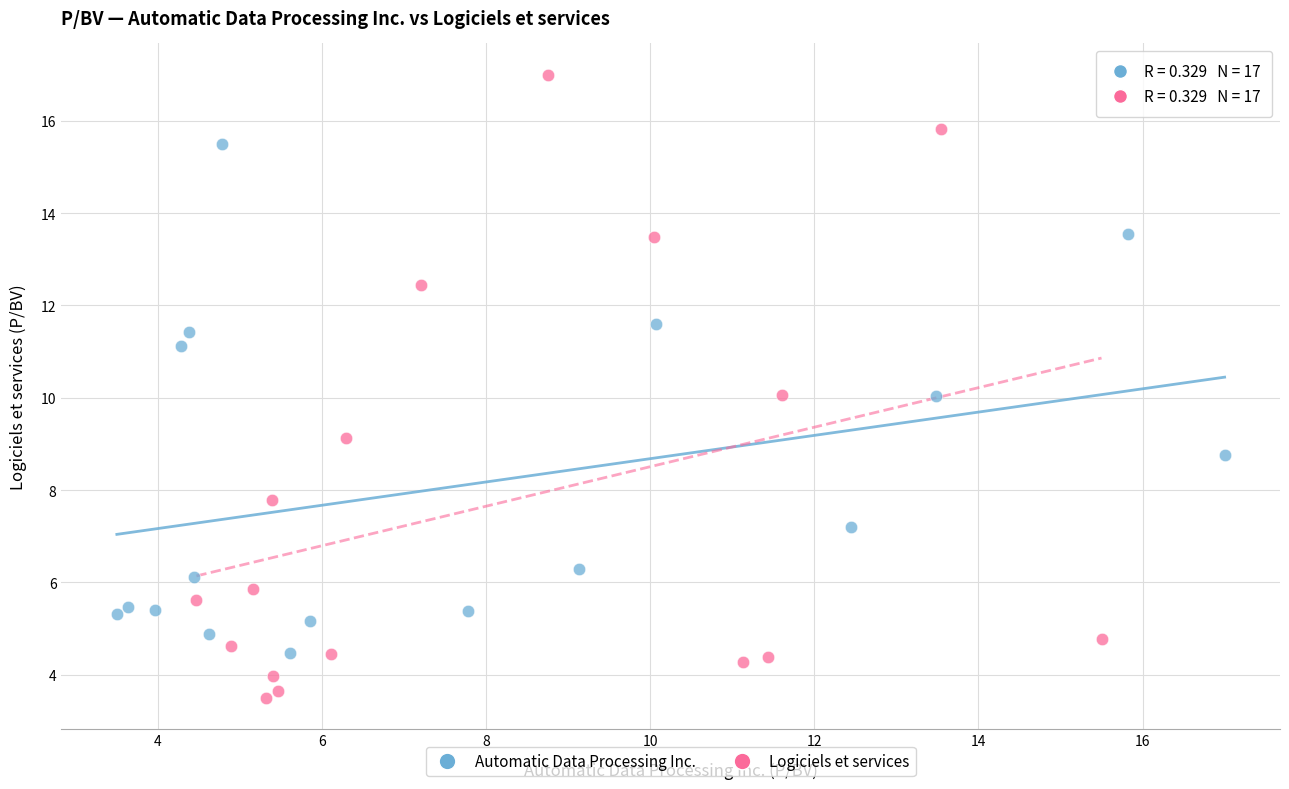

What are all the series names shown in the legend?

Automatic Data Processing Inc., Logiciels et services